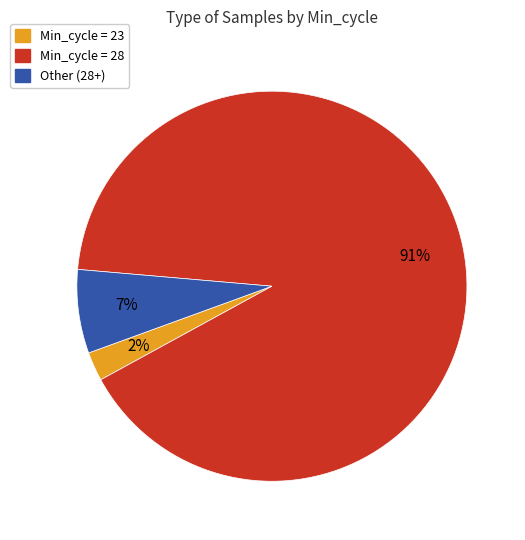

True or false: Other (28+) accounts for 1% of the total.

False